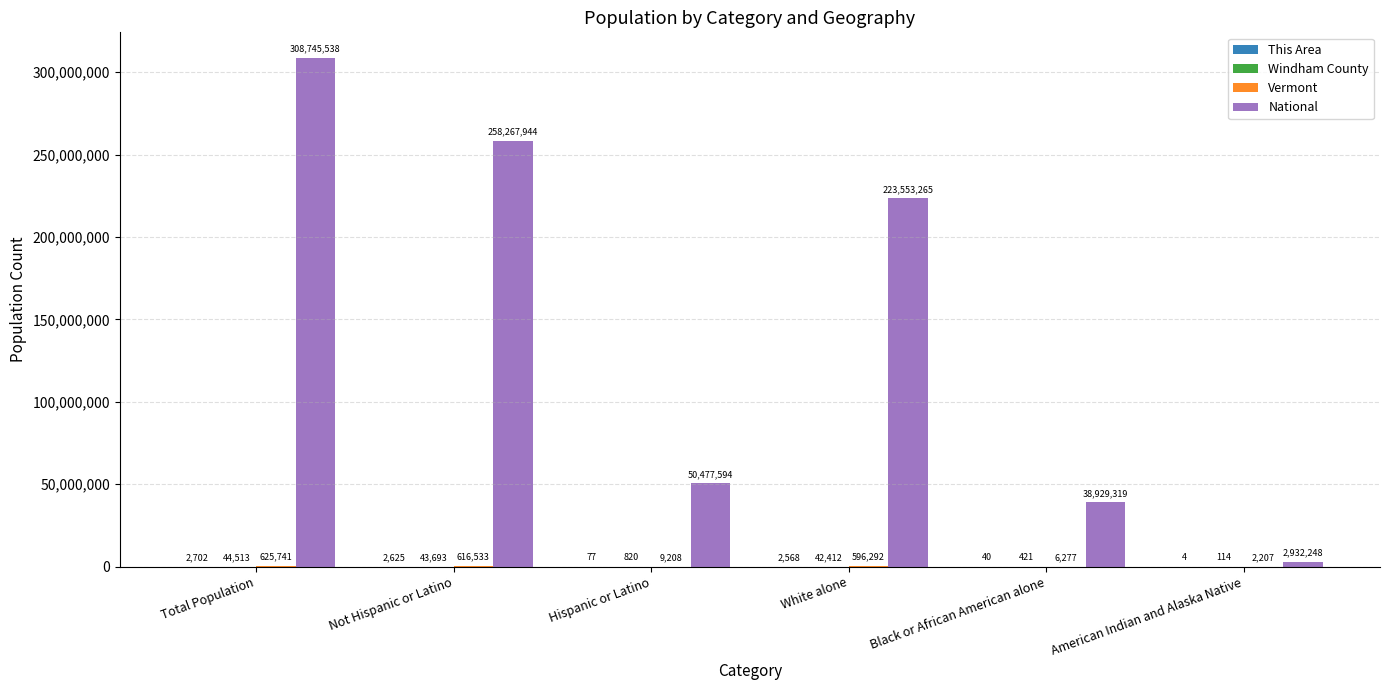

How many series are shown in this chart?

4